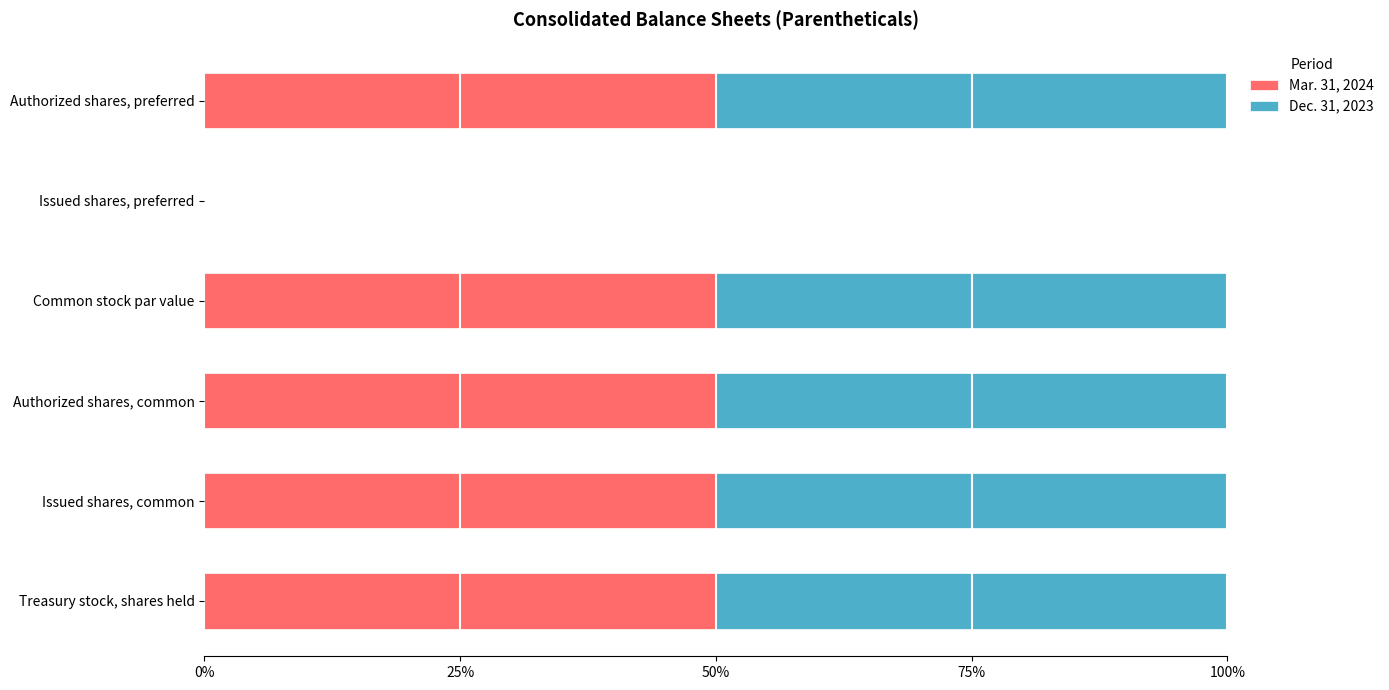

What is the highest value of the Mar. 31, 2024 series?

50.0